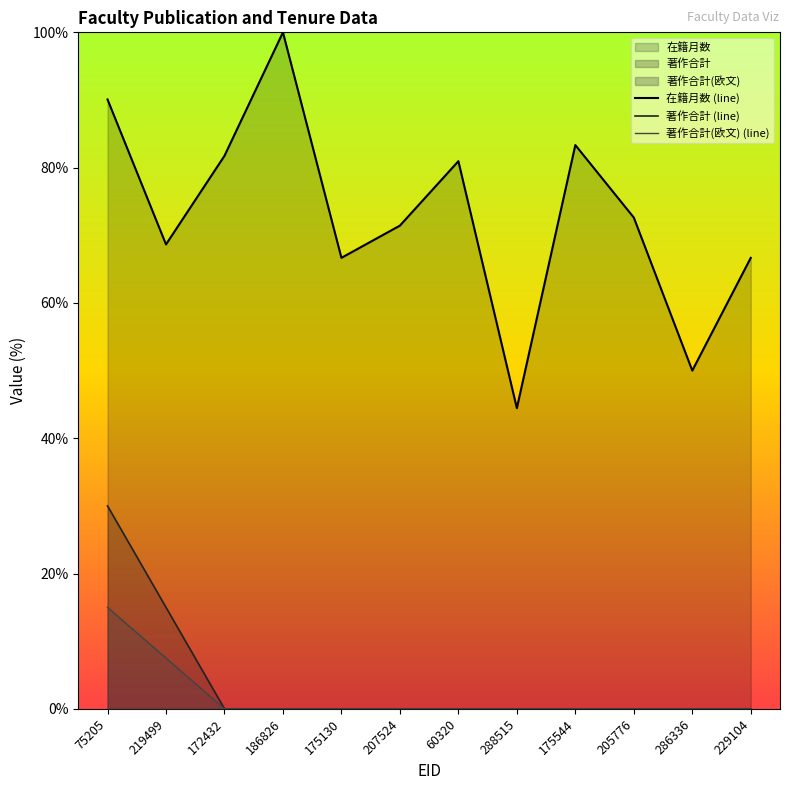

True or false: 著作合計 (line) and 著作合計(欧文) (line) intersect in this chart.

False